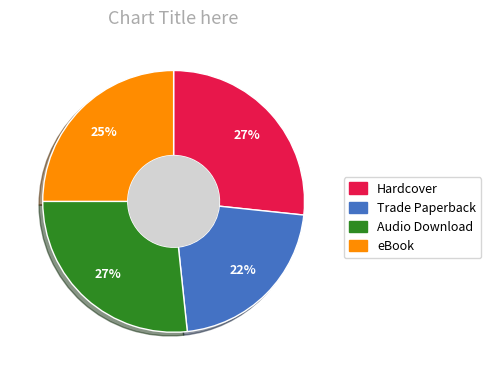

Does Hardcover represent more than half of the total?

No